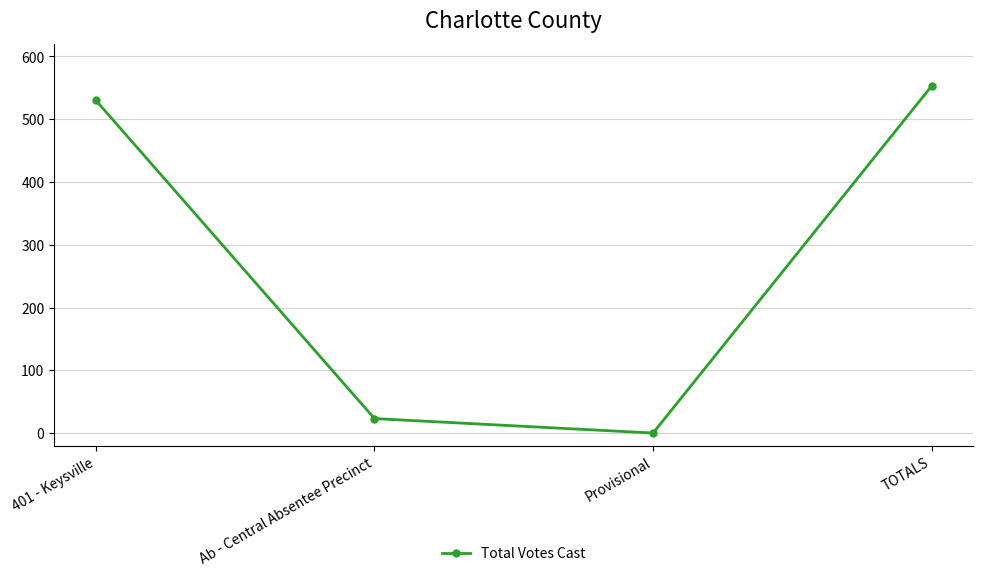

Read the value at TOTALS.

553